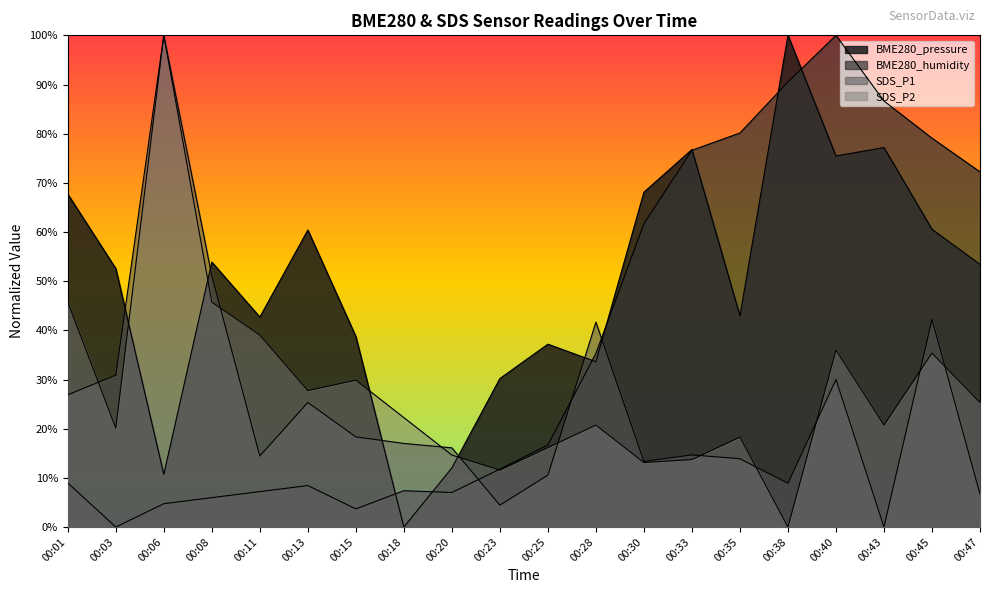

Which series has the largest range (max minus min)?

BME280_pressure